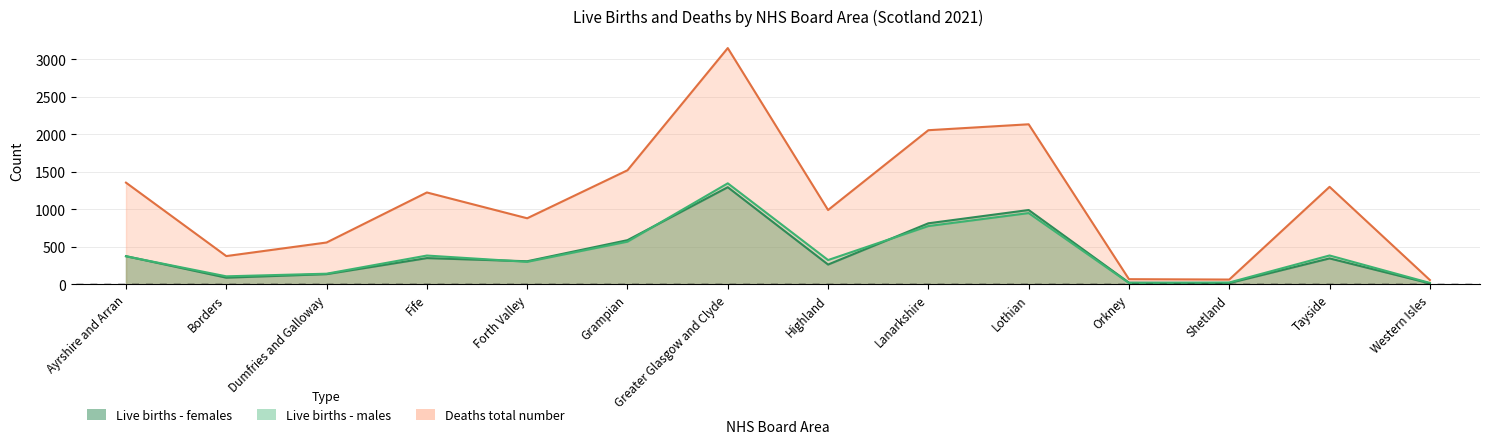

How many lines are shown in the chart?

3